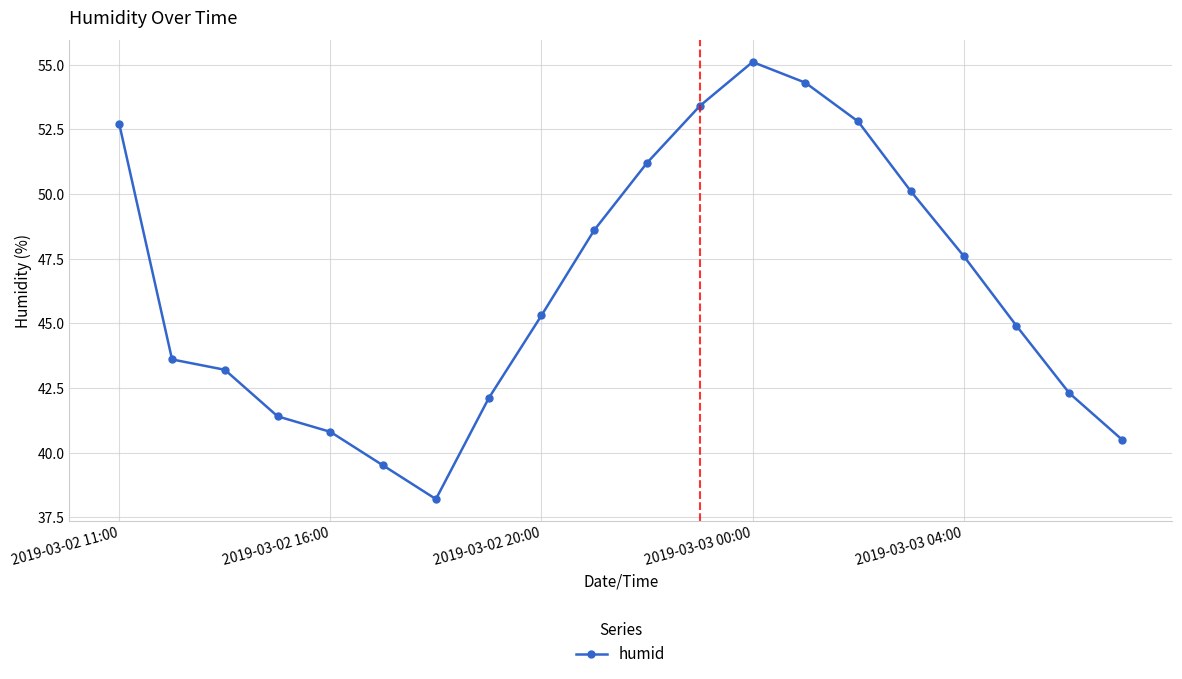

Does the chart display data point markers on the line(s)?

Yes